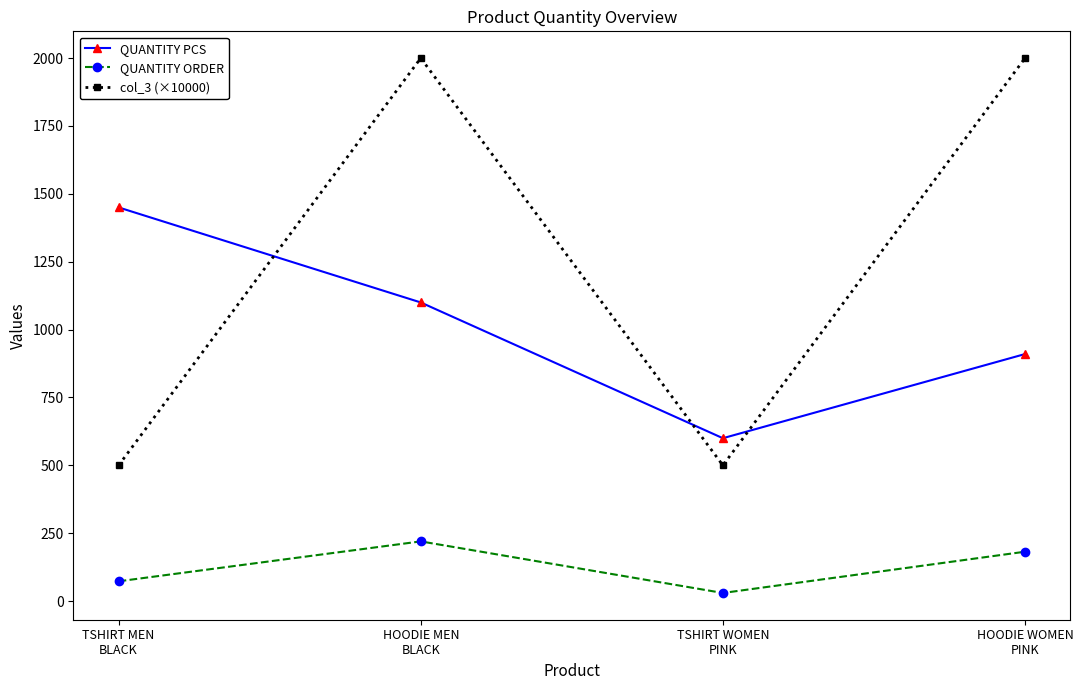

True or false: QUANTITY ORDER and col_3 (×10000) cross at least once.

False